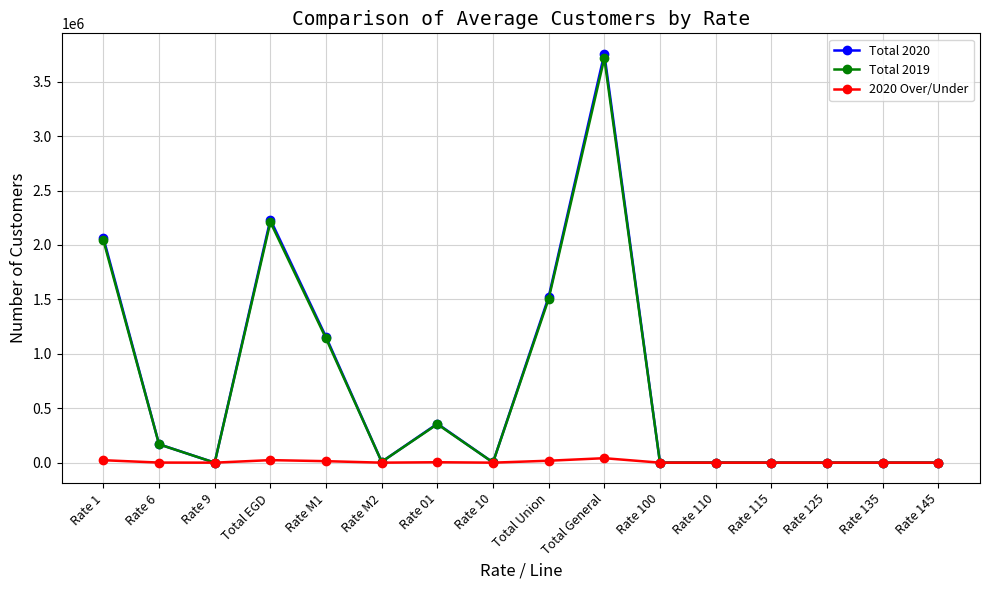

Which series has the largest range (max minus min)?

Total 2020